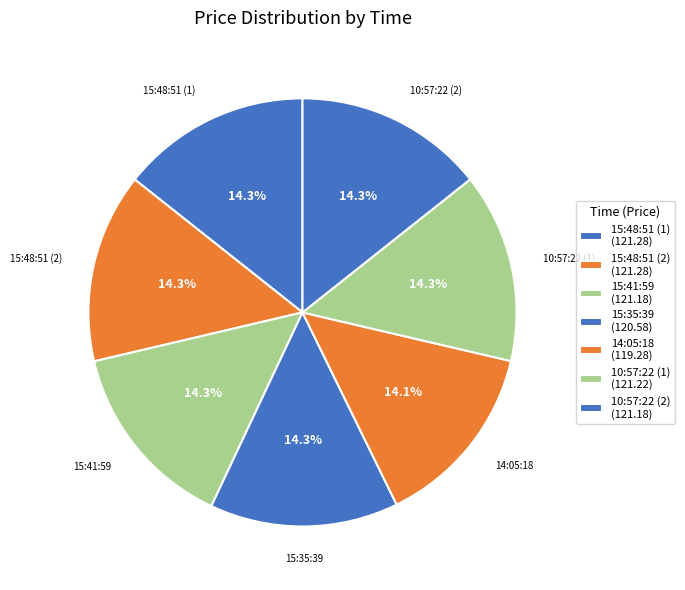

How many segments does this pie chart have?

7